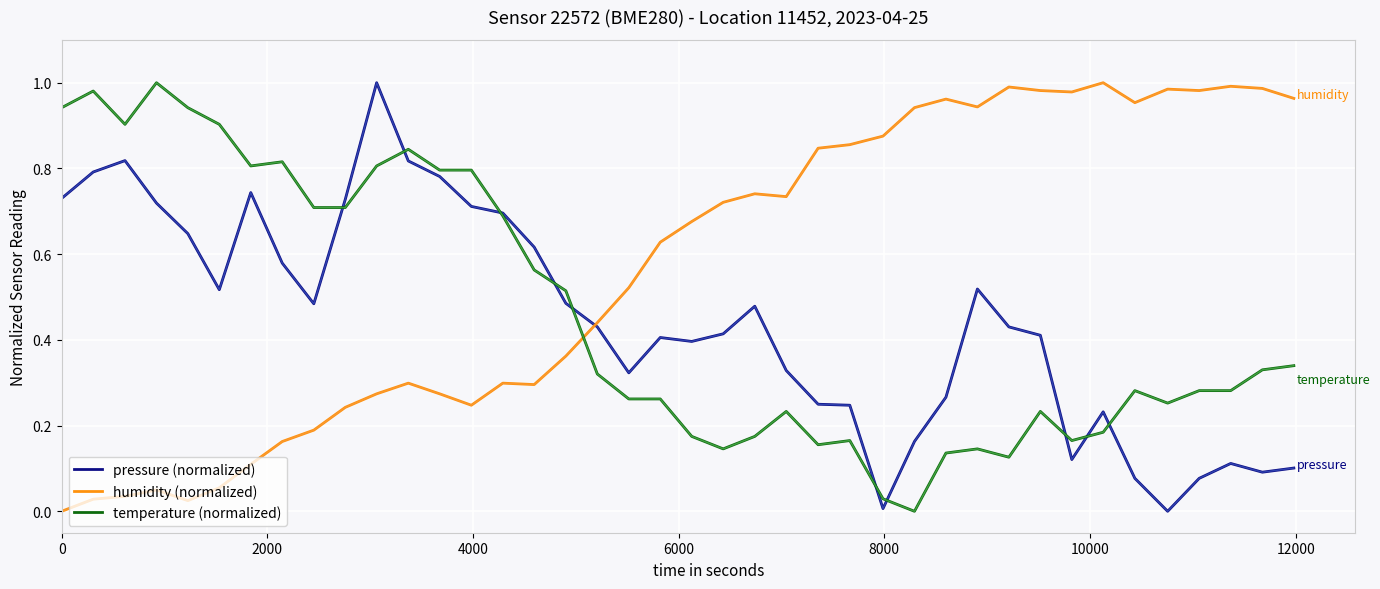

Which series has the largest total across all categories?

humidity (normalized)